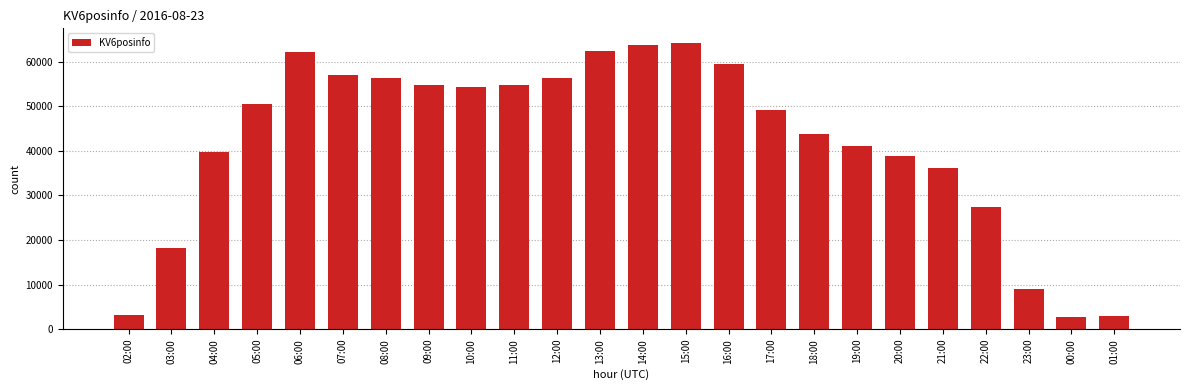

What is the value of the 11th bar from the left?

56310